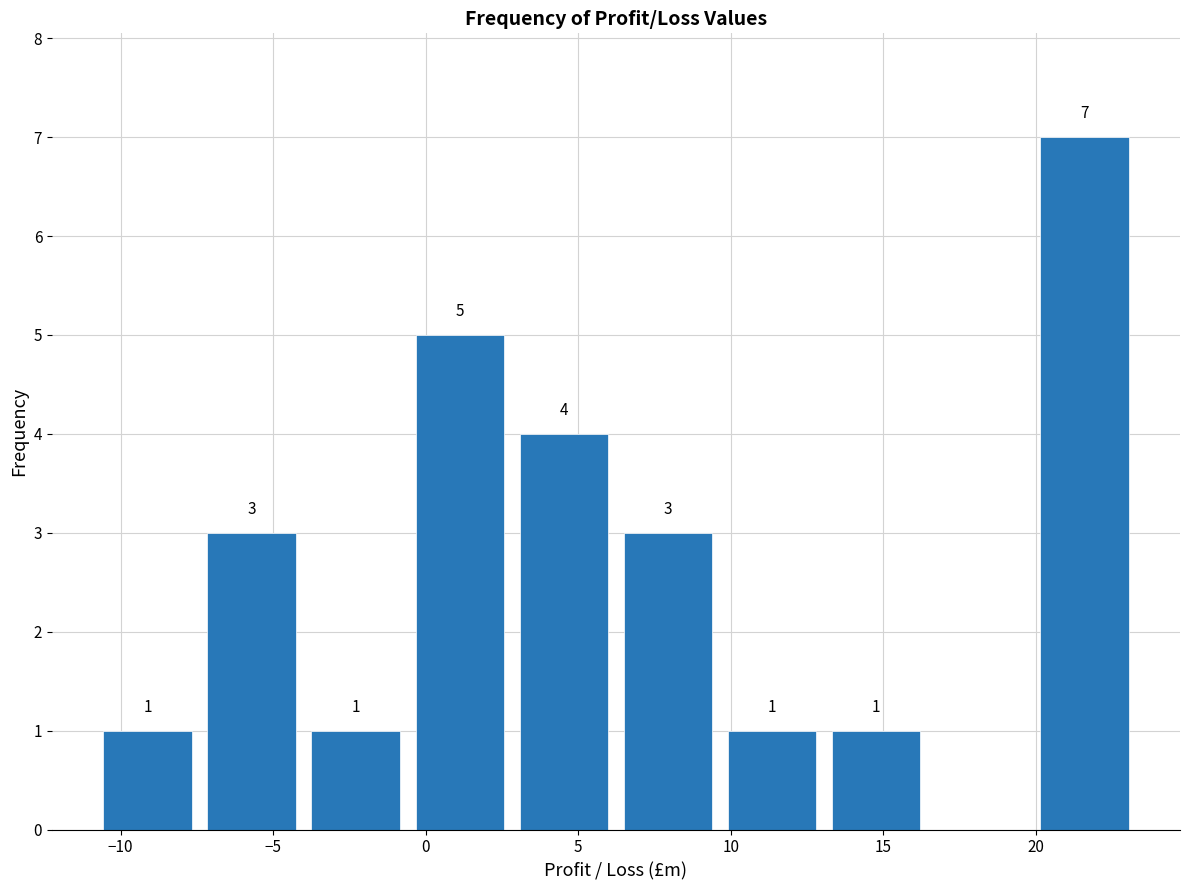

Which range on the x-axis has the tallest bar?

20.0 to 23.5